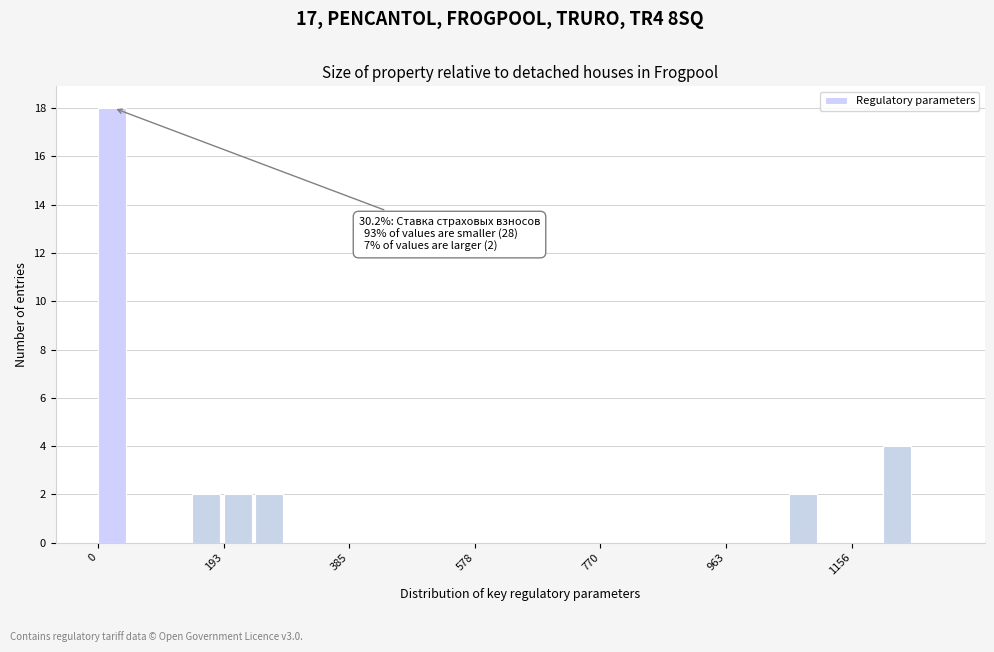

Read against the x-axis, roughly where is the centre of the tallest bar?

20